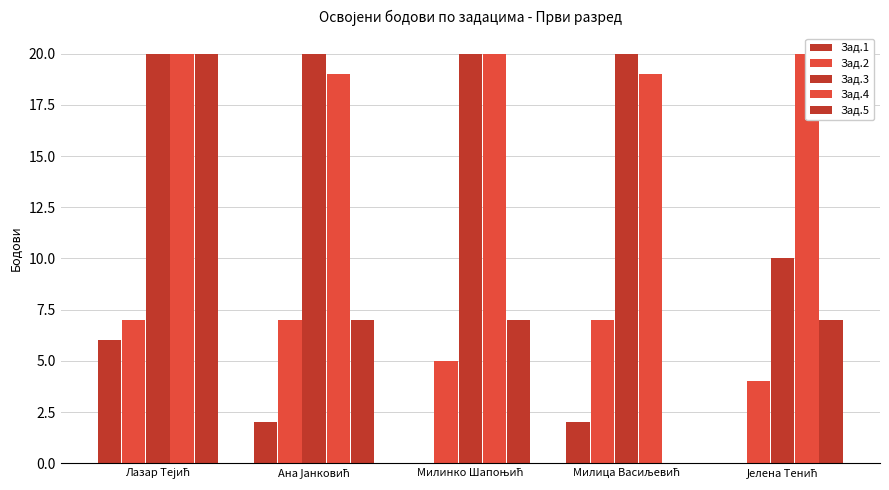

Rank the series by their maximum value, from highest to lowest.

Зад.3, Зад.4, Зад.5, Зад.2, Зад.1